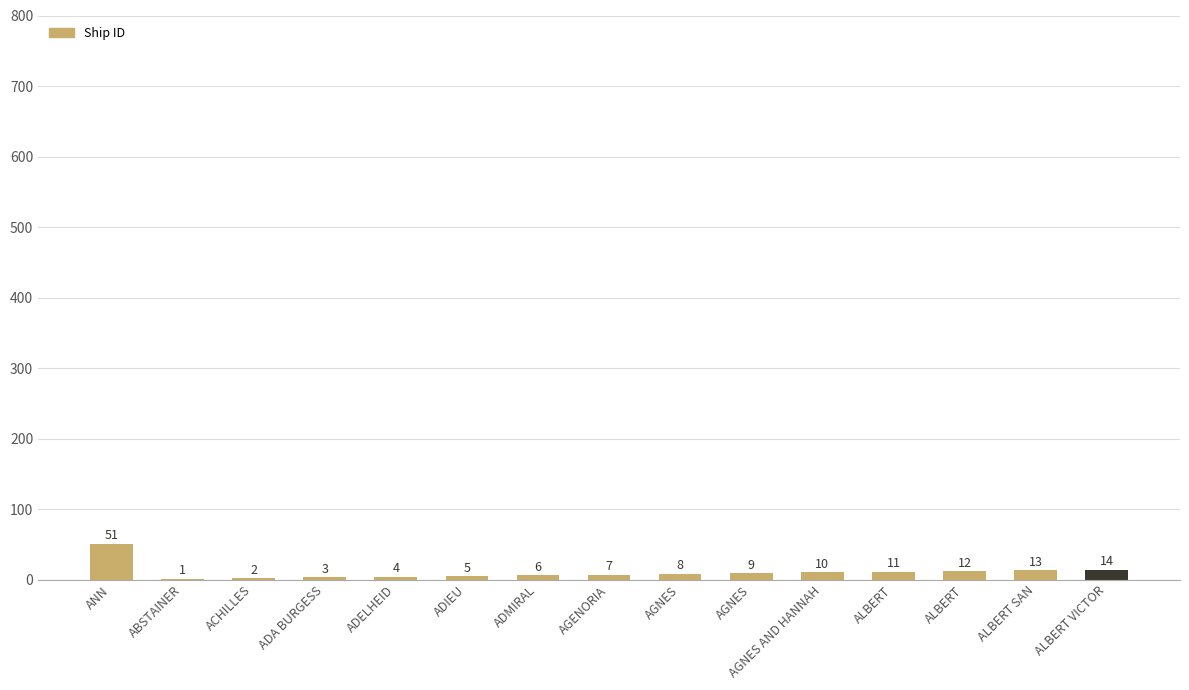

How many data points does each series have?

15